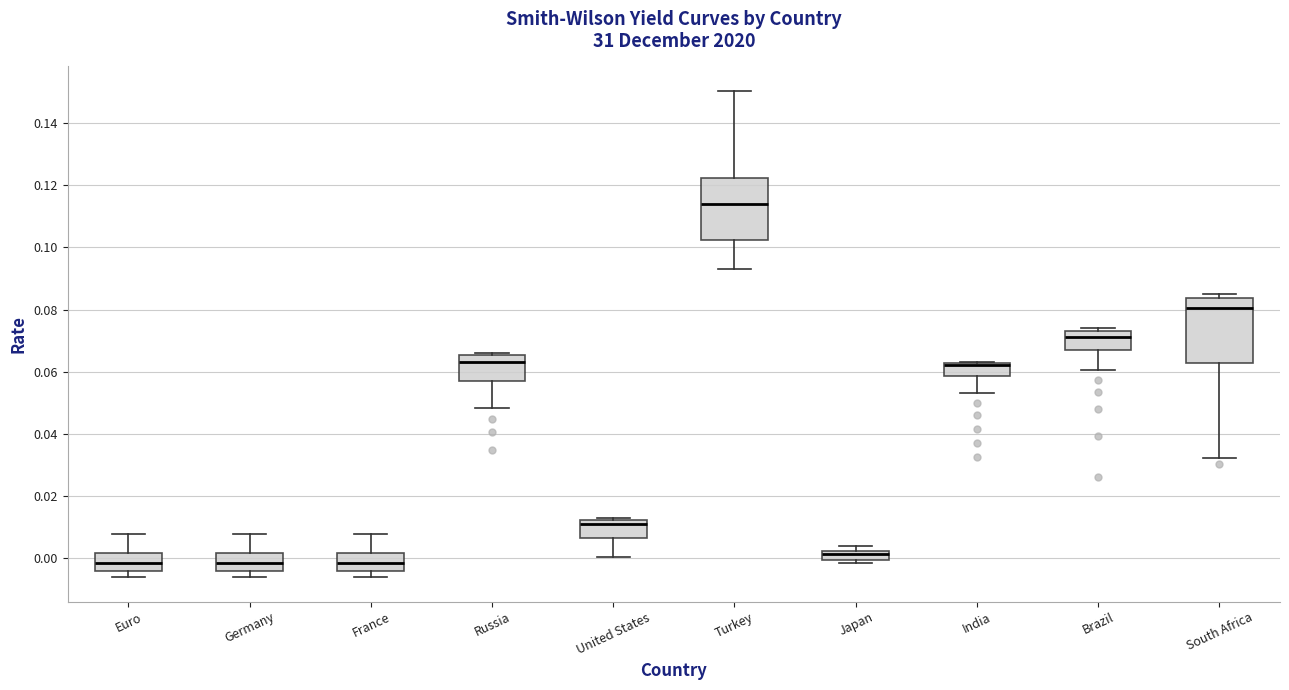

Which box has the highest median line?

Turkey